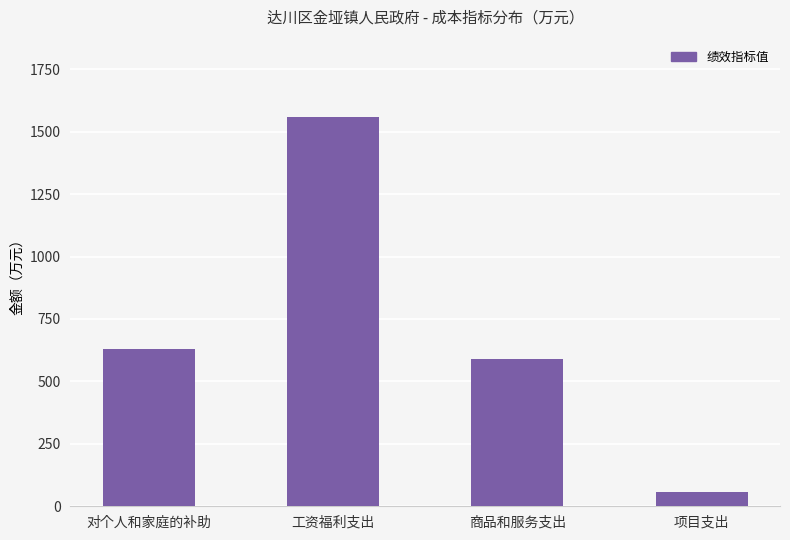

What is the ratio of the value at 商品和服务支出 to the value at 工资福利支出?

0.4